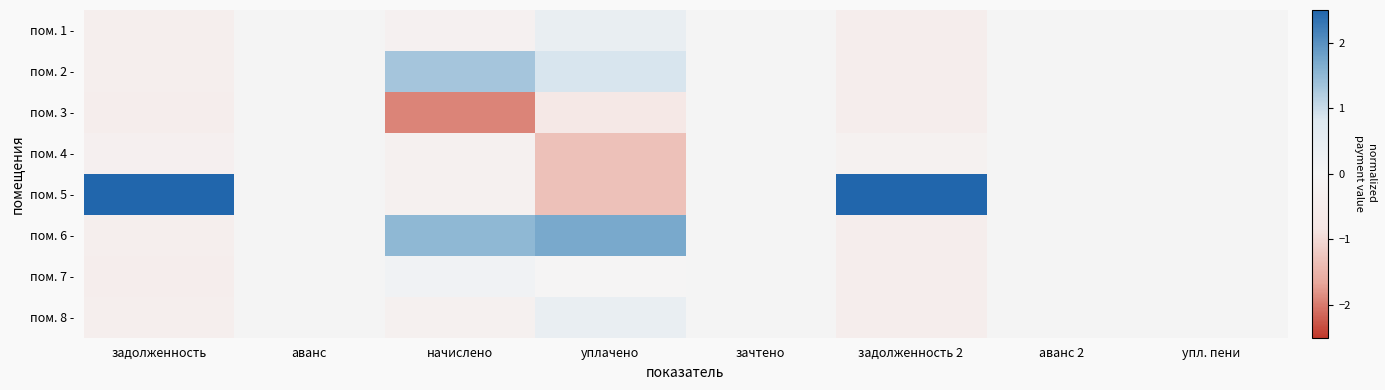

Reading left to right, transcribe all the data shown in this chart.

пом. 1 -: задолженность=-0.4	аванс=0.0	начислено=-0.2	уплачено=0.4	зачтено=0.0	задолженность 2=-0.4	аванс 2=0.0	упл. пени=0.0
пом. 2 -: задолженность=-0.4	аванс=0.0	начислено=1.3	уплачено=0.9	зачтено=0.0	задолженность 2=-0.4	аванс 2=0.0	упл. пени=0.0
пом. 3 -: задолженность=-0.4	аванс=0.0	начислено=-1.9	уплачено=-0.7	зачтено=0.0	задолженность 2=-0.4	аванс 2=0.0	упл. пени=0.0
пом. 4 -: задолженность=-0.3	аванс=0.0	начислено=-0.3	уплачено=-1.3	зачтено=0.0	задолженность 2=-0.2	аванс 2=0.0	упл. пени=0.0
пом. 5 -: задолженность=2.6	аванс=0.0	начислено=-0.3	уплачено=-1.3	зачтено=0.0	задолженность 2=2.6	аванс 2=0.0	упл. пени=0.0
пом. 6 -: задолженность=-0.4	аванс=0.0	начислено=1.5	уплачено=1.7	зачтено=0.0	задолженность 2=-0.4	аванс 2=0.0	упл. пени=0.0
пом. 7 -: задолженность=-0.4	аванс=0.0	начислено=0.1	уплачено=-0.0	зачтено=0.0	задолженность 2=-0.4	аванс 2=0.0	упл. пени=0.0
пом. 8 -: задолженность=-0.4	аванс=0.0	начислено=-0.3	уплачено=0.4	зачтено=0.0	задолженность 2=-0.4	аванс 2=0.0	упл. пени=0.0